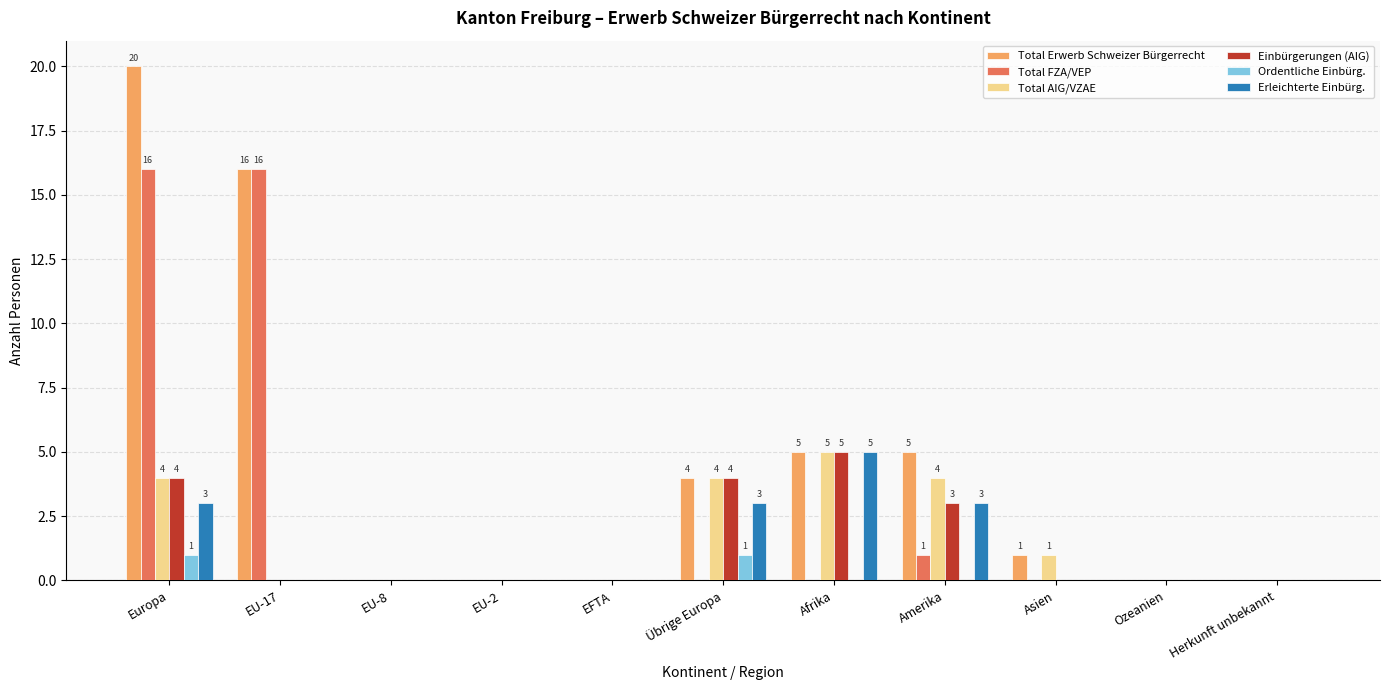

What is the average value of the Total AIG/VZAE series?

2